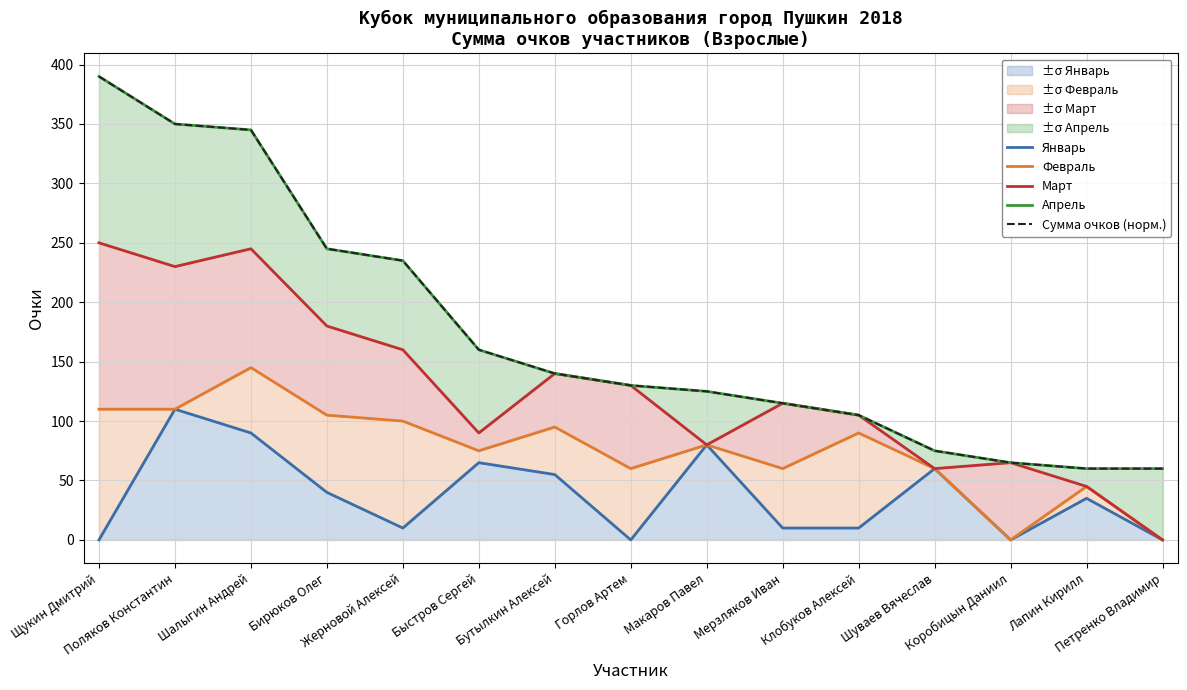

At which label is Март closest to 125?

Горлов Артем